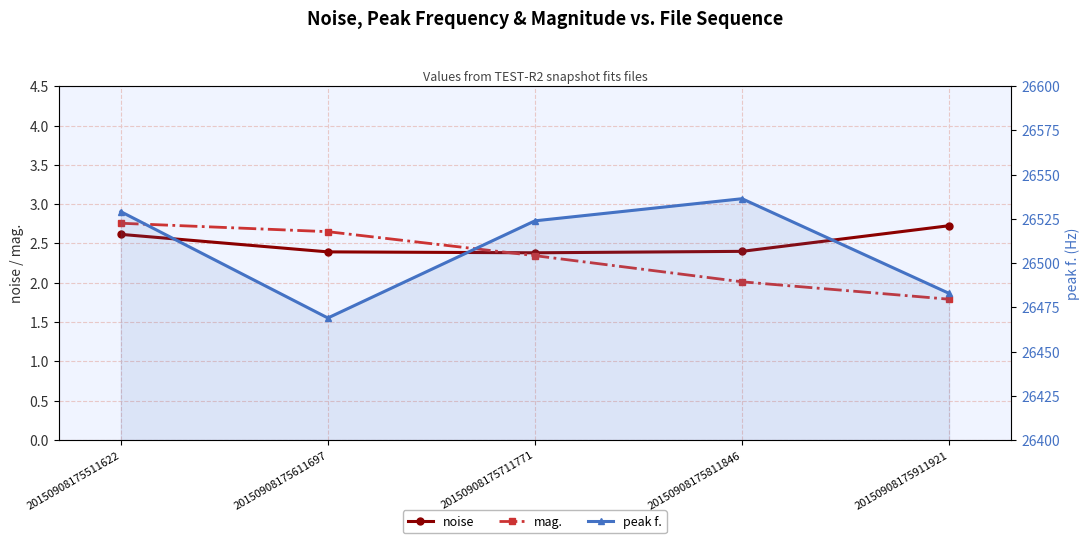

What is the difference between the second highest and minimum values in the peak f. series?

60.1